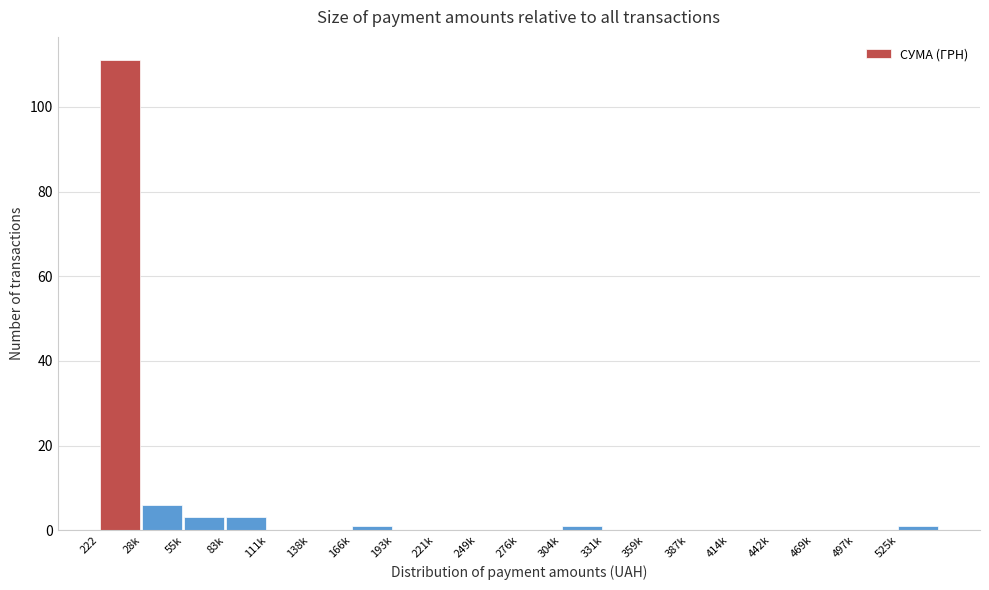

Reading left to right, transcribe all the data shown in this chart.

222=111	28k=6	55k=3	83k=3	111k=0	138k=0	166k=1	193k=0	221k=0	249k=0	276k=0	304k=1	331k=0	359k=0	387k=0	414k=0	442k=0	469k=0	497k=0	525k=1